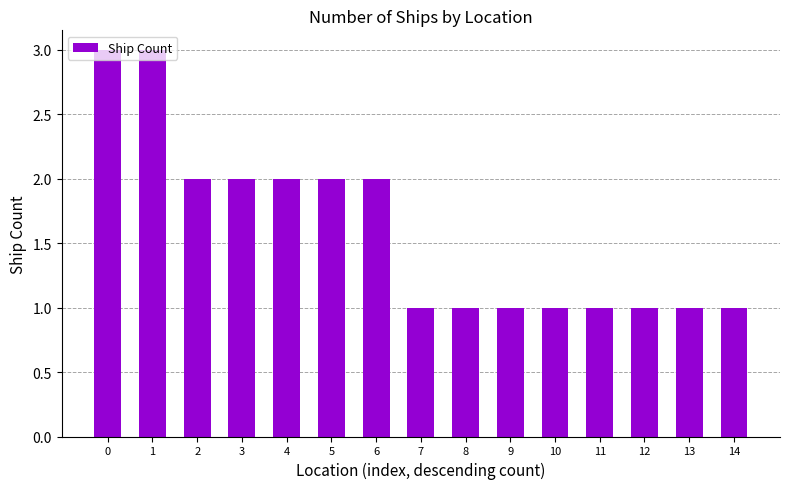

Reading right to left, what are all the values shown in this chart?

1	1	1	1	1	1	1	1	2	2	2	2	2	3	3